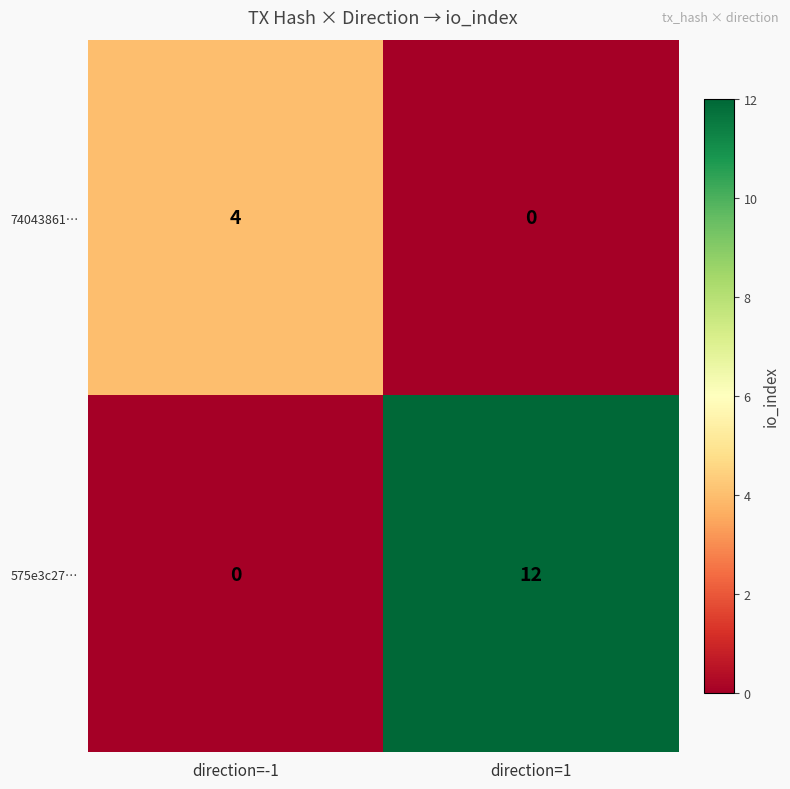

Which series changed the most between direction=-1 and direction=1?

575e3c27…